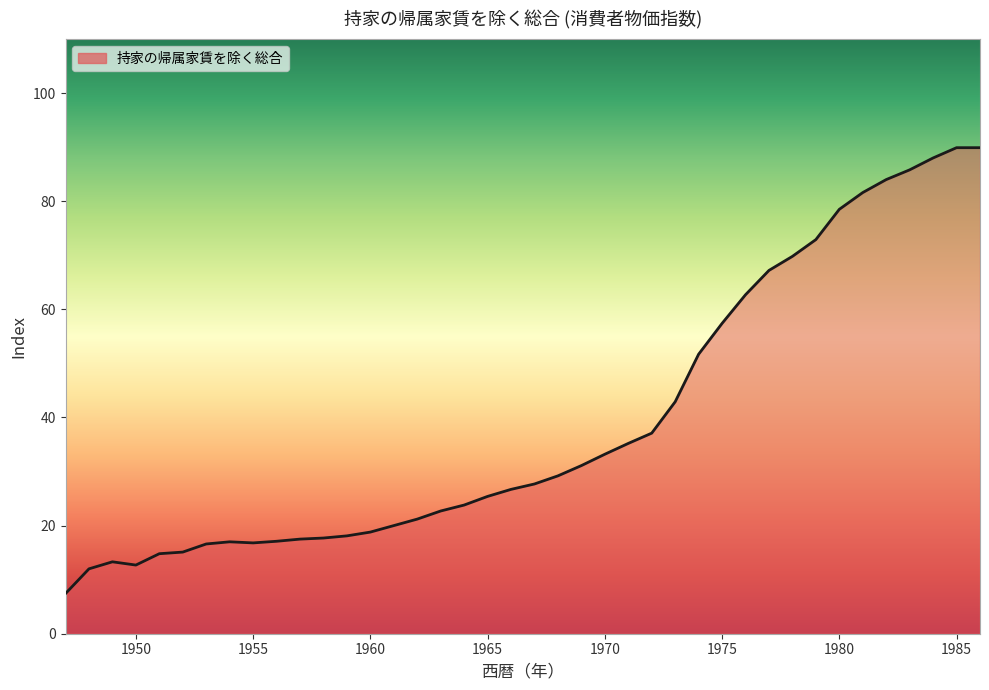

What is the greatest value displayed?

89.9